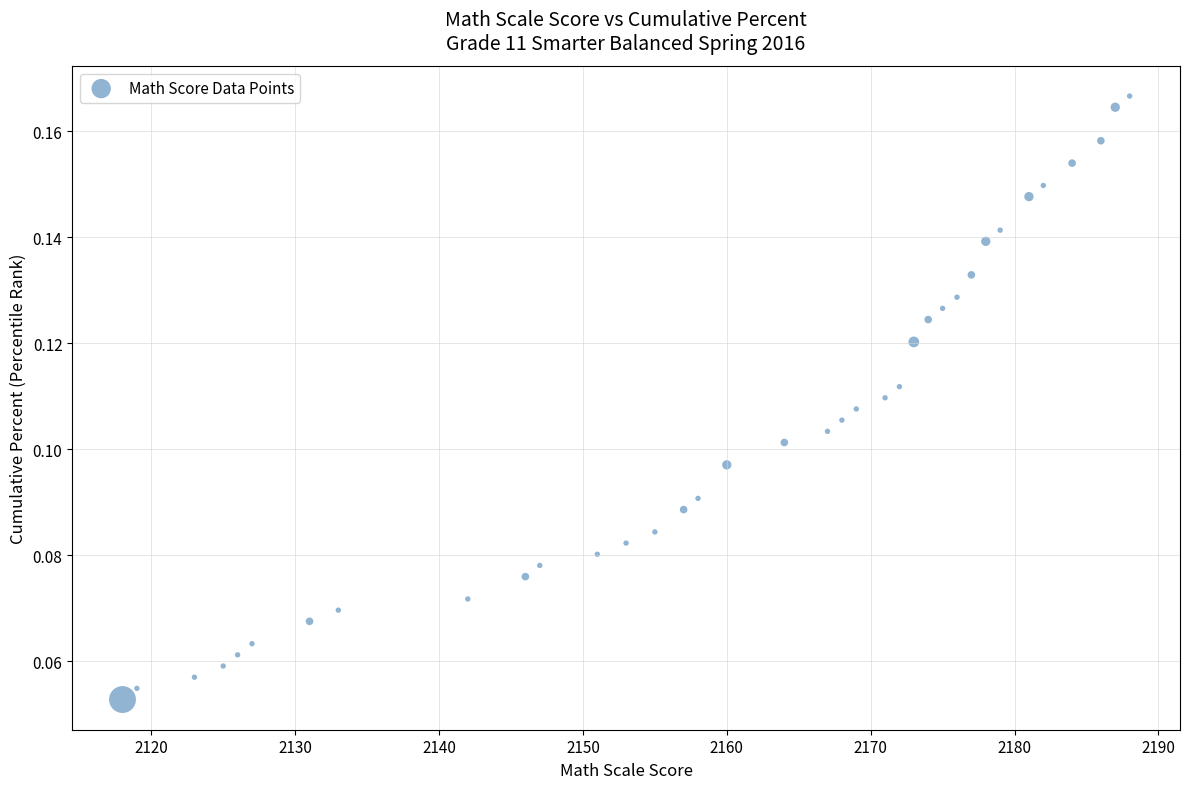

What is the range of X values (max minus min)?

70.0